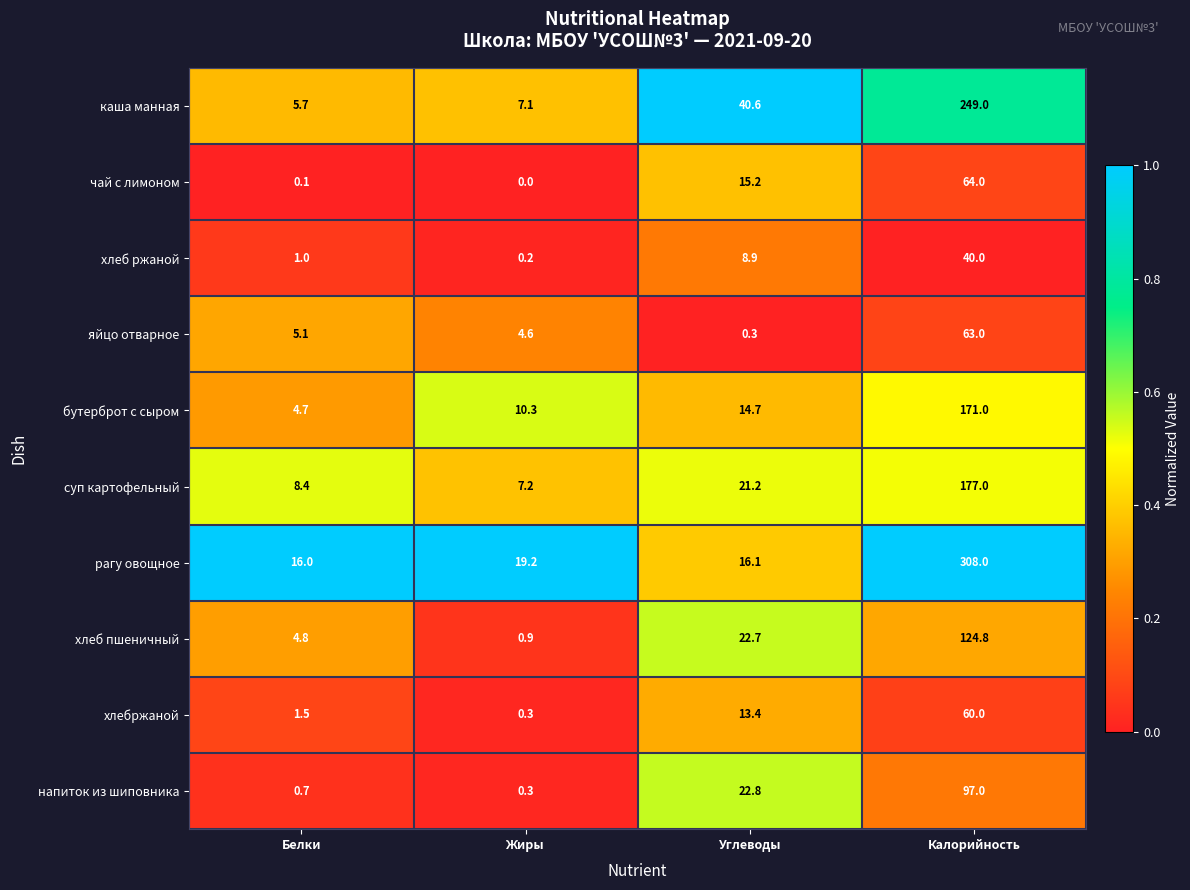

Which series changed the most between Жиры and Углеводы?

каша манная